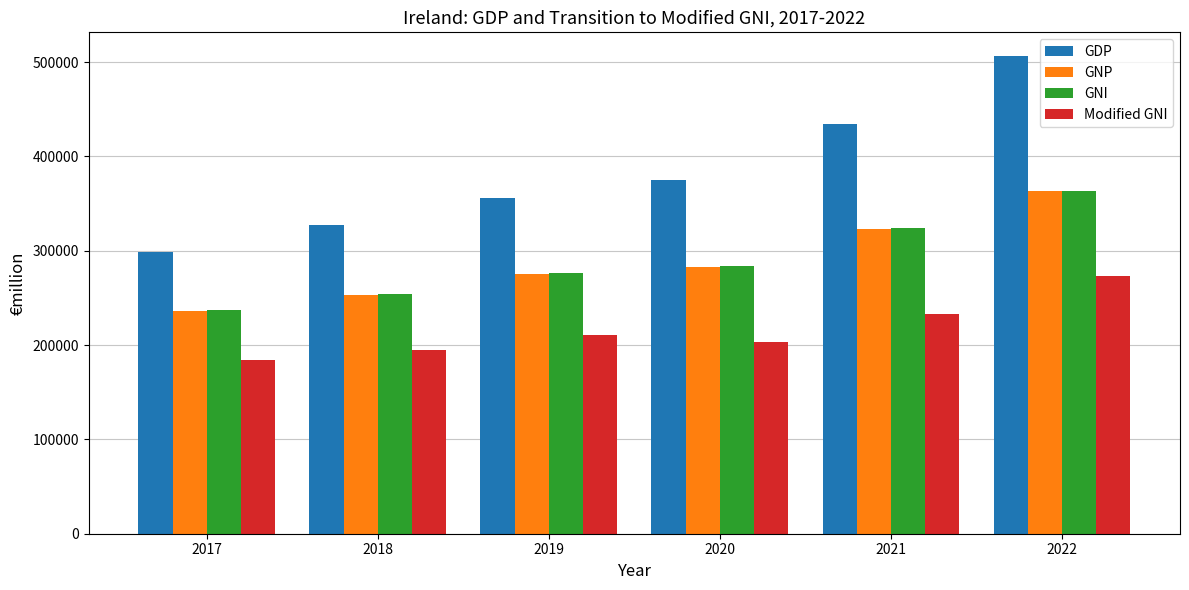

Reading right to left, list all the values displayed in this chart.

GDP: 2022=506282.4	2021=434069.7	2020=375249.6	2019=356357.4	2018=327441.4	2017=298528.3
GNP: 2022=362875.8	2021=323313.8	2020=282917.3	2019=275583.7	2018=252978.1	2017=236489.2
GNI: 2022=363582.4	2021=324106.6	2020=284019.0	2019=276716.6	2018=254111.1	2017=237560.9
Modified GNI: 2022=273136.1	2021=233281.1	2020=202898.2	2019=210388.7	2018=194785.2	2017=183724.1